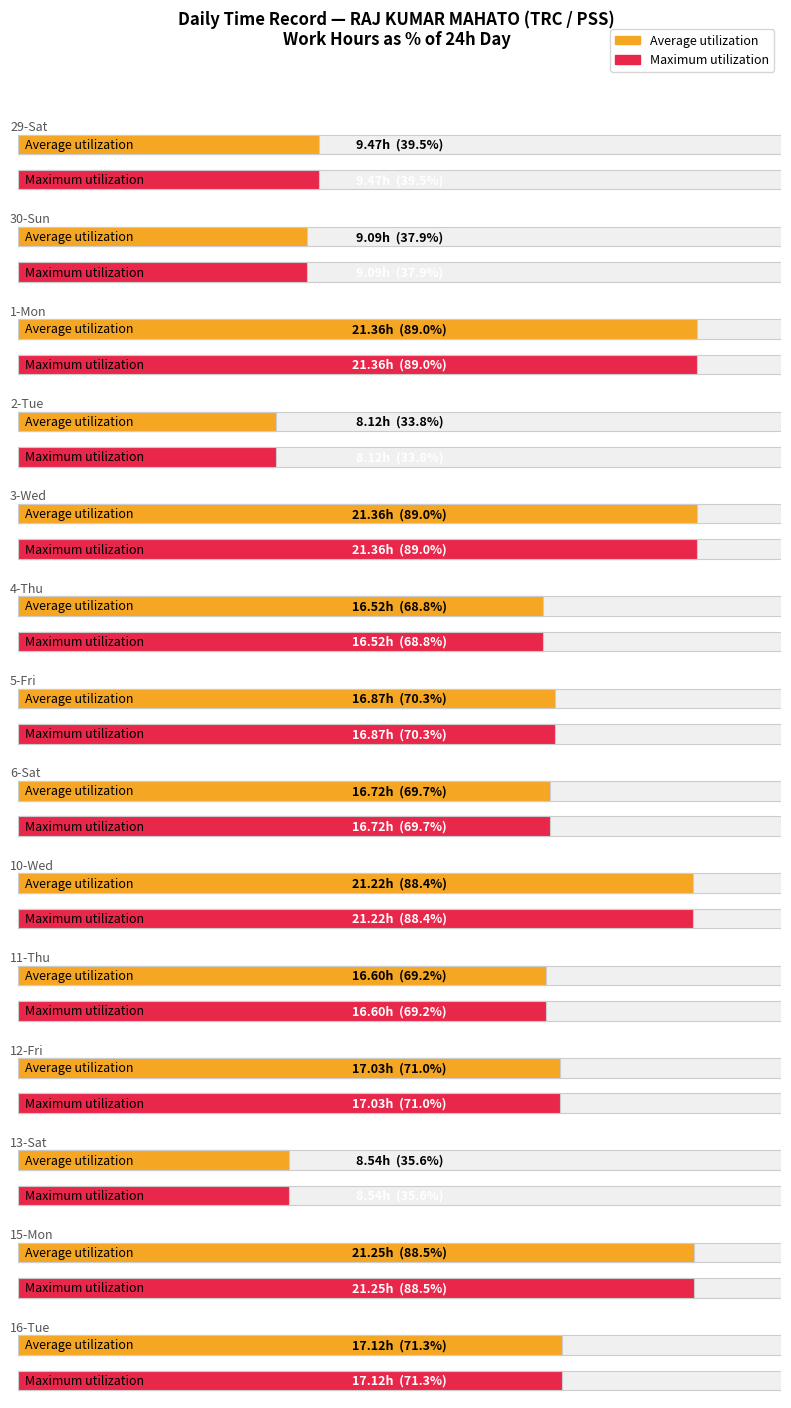

What is the approximate value of Maximum utilization at 10-Wed?

21.2